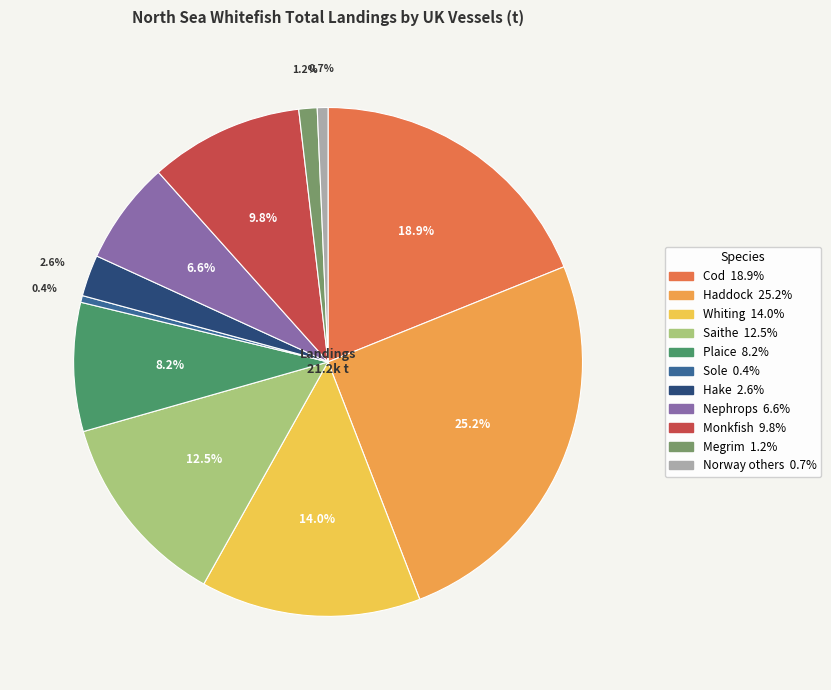

Between Cod and Hake, which is larger?

Cod